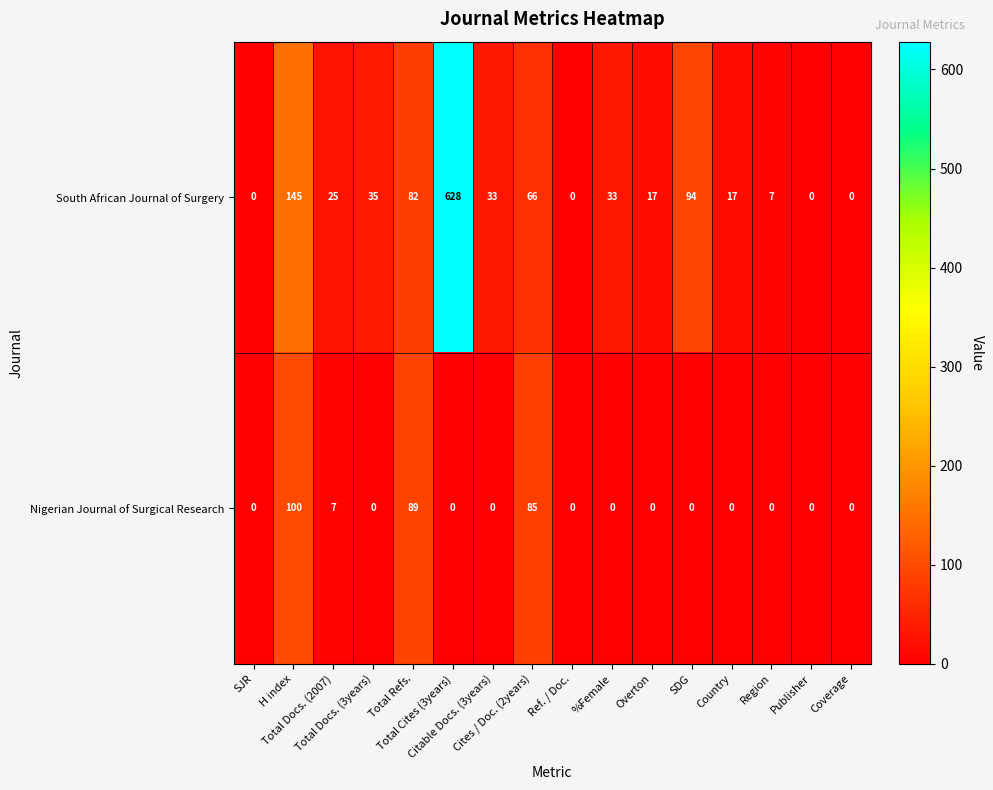

At Total Docs. (3years), list the series in order from smallest to largest.

Nigerian Journal of Surgical Research, South African Journal of Surgery